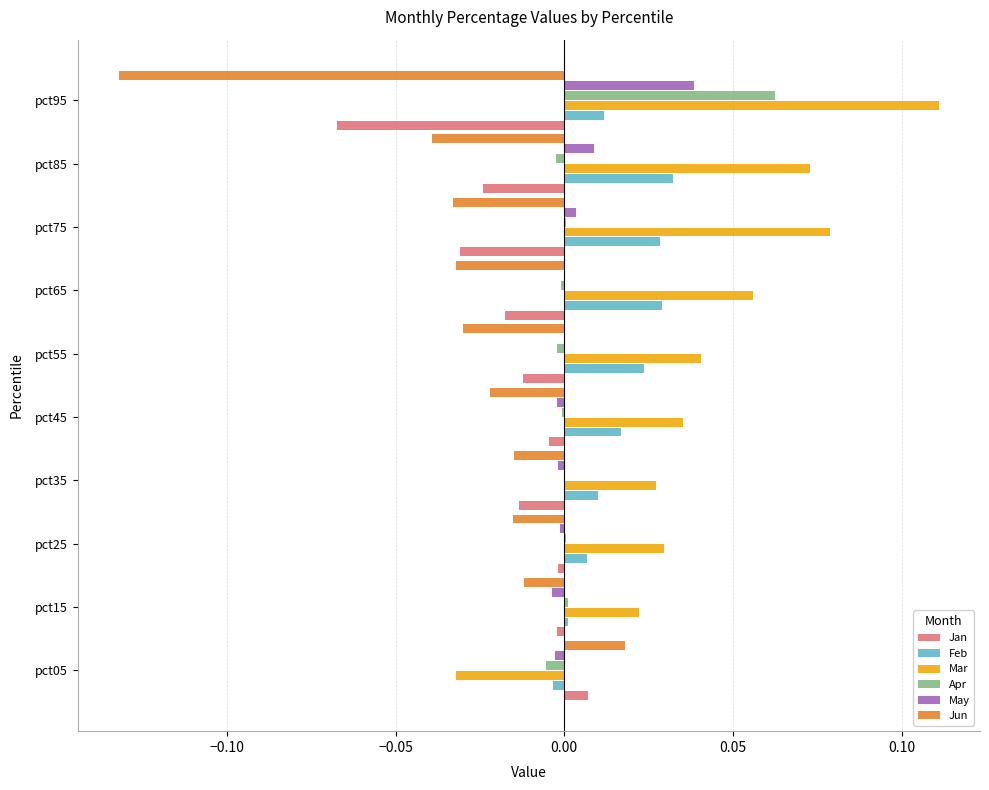

How many categories are shown in the chart?

10